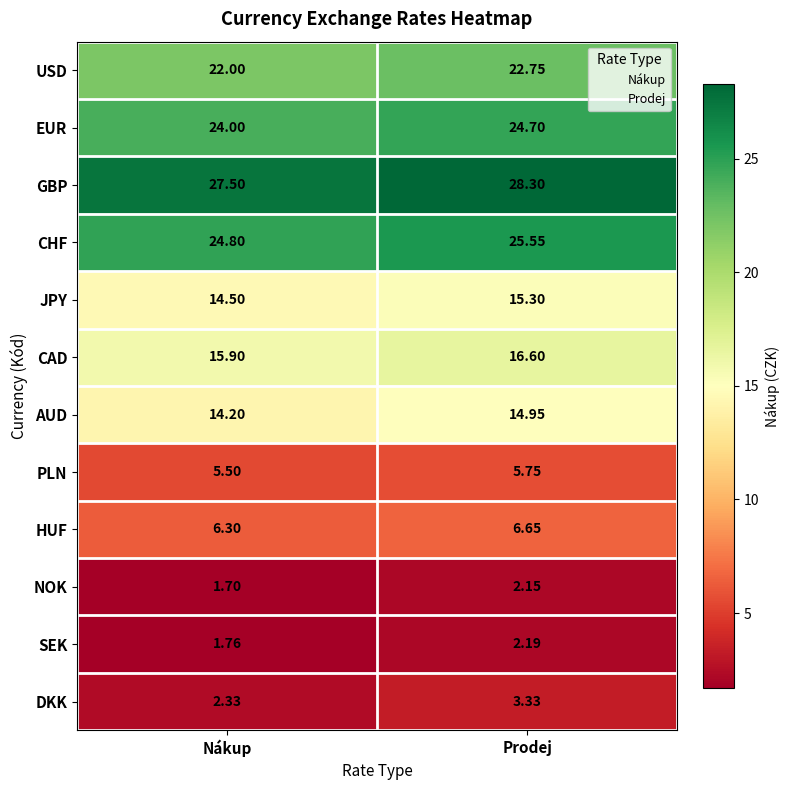

Rank the categories by DKK value from highest to lowest.

Prodej, Nákup